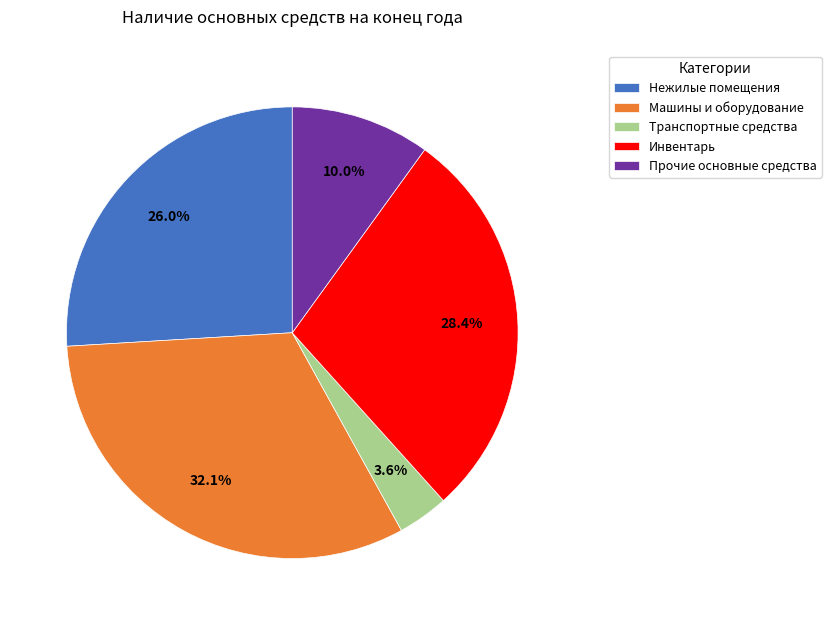

Is there a majority slice in this chart?

No